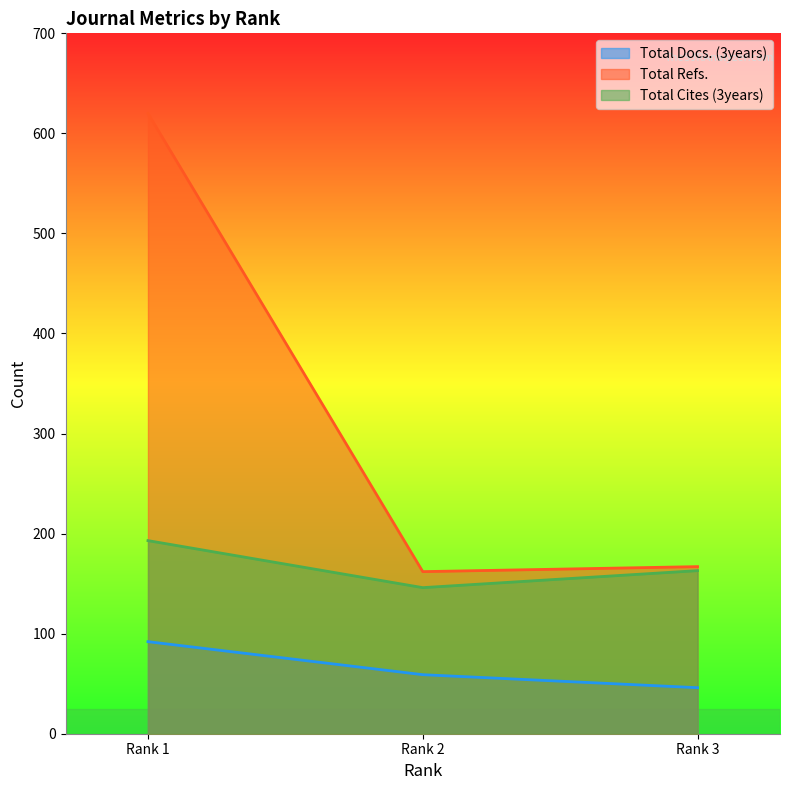

Reading left to right, list all the values displayed in this chart.

Total Docs. (3years): Rank 1=92	Rank 2=59	Rank 3=46
Total Refs.: Rank 1=620	Rank 2=162	Rank 3=167
Total Cites (3years): Rank 1=193	Rank 2=146	Rank 3=163